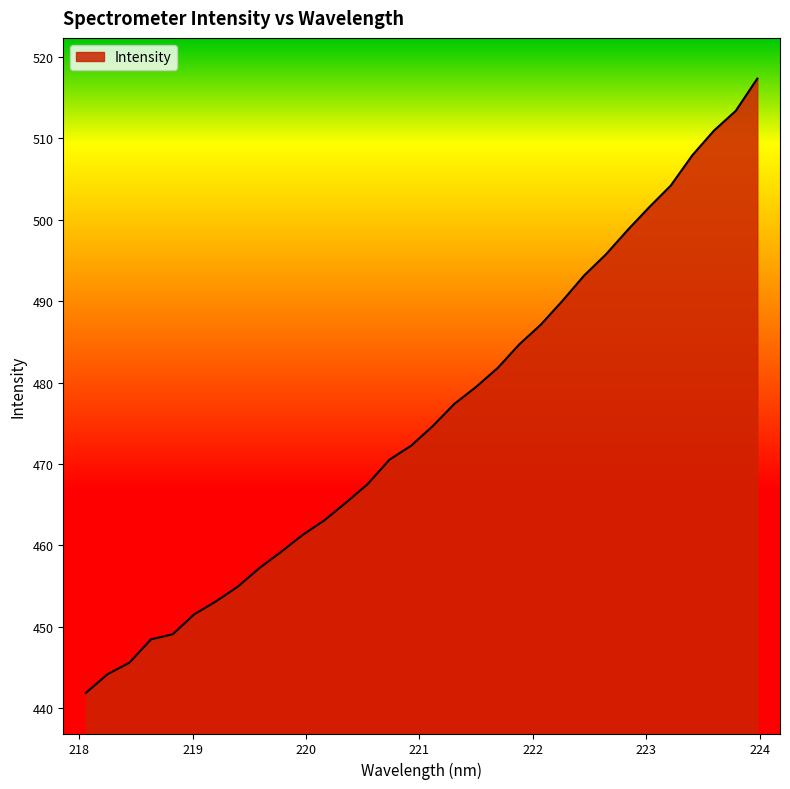

What is the difference between the maximum and minimum values?

75.5